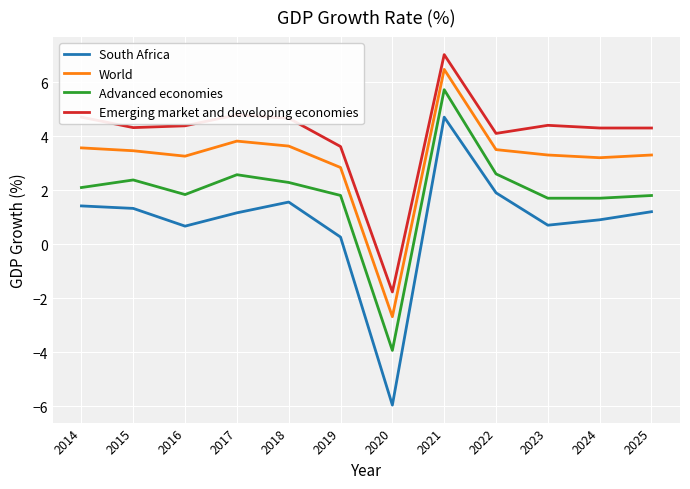

Rank the series at 2023 from lowest to highest value.

South Africa, Advanced economies, World, Emerging market and developing economies